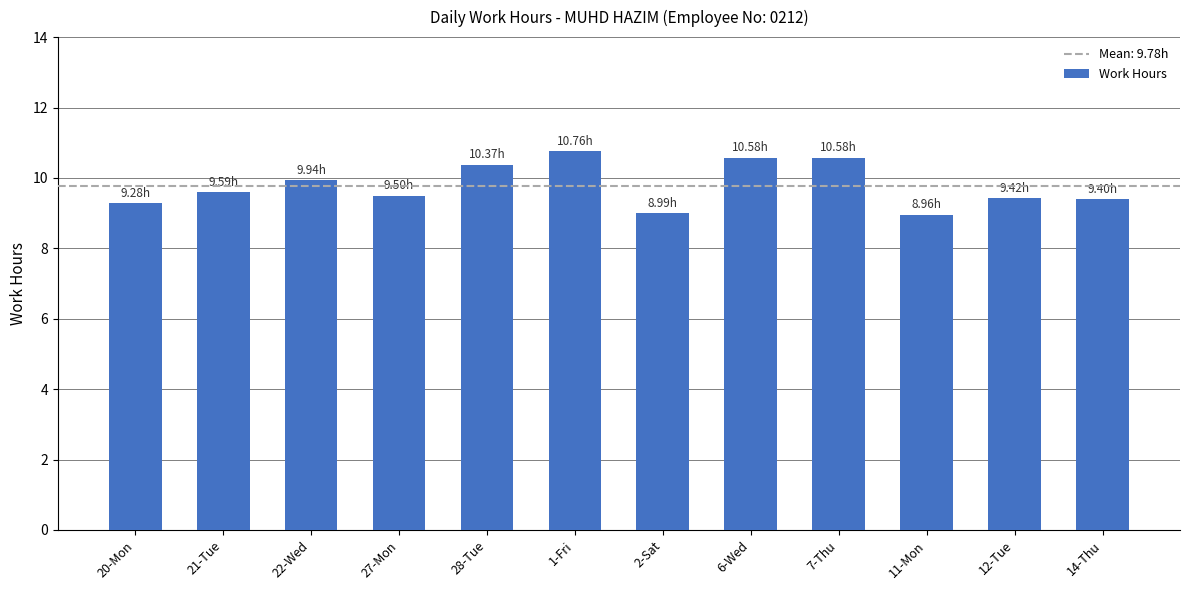

What is the ratio of the value at 21-Tue to the value at 12-Tue?

1.0